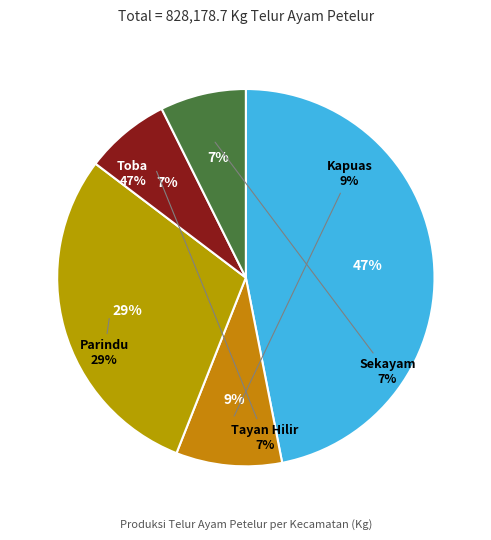

What is the change in value from Kapuas to Sekayam?

-14213.2